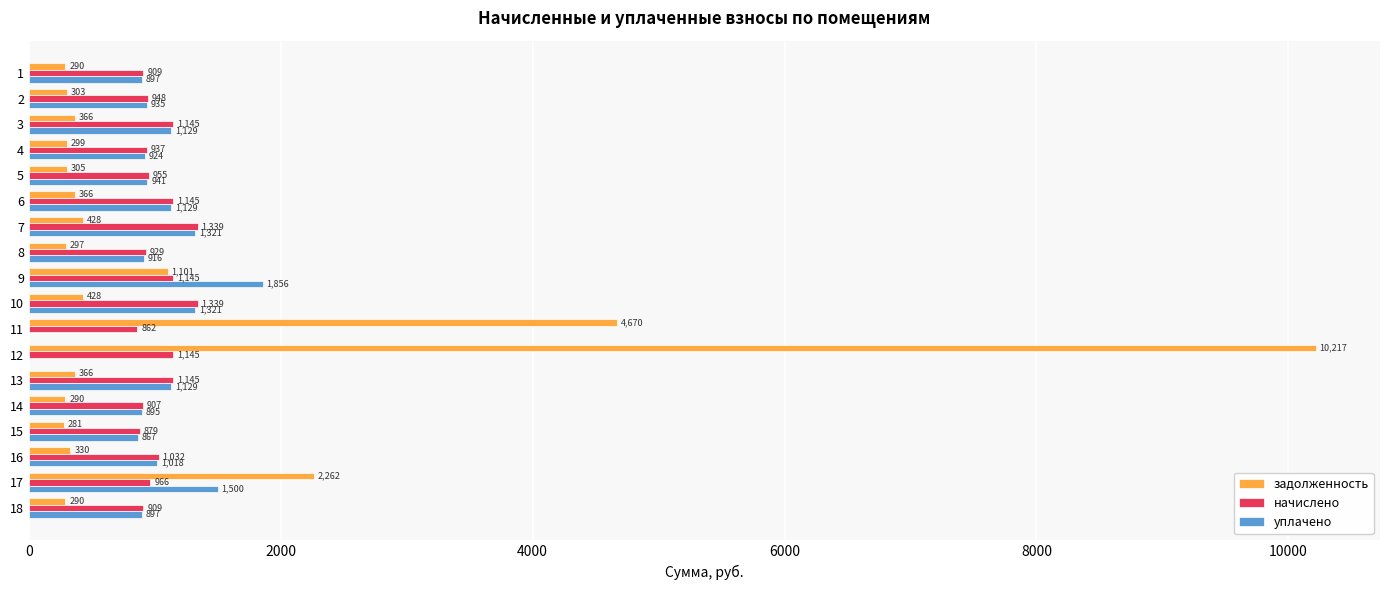

At which label does задолженность reach its peak?

12